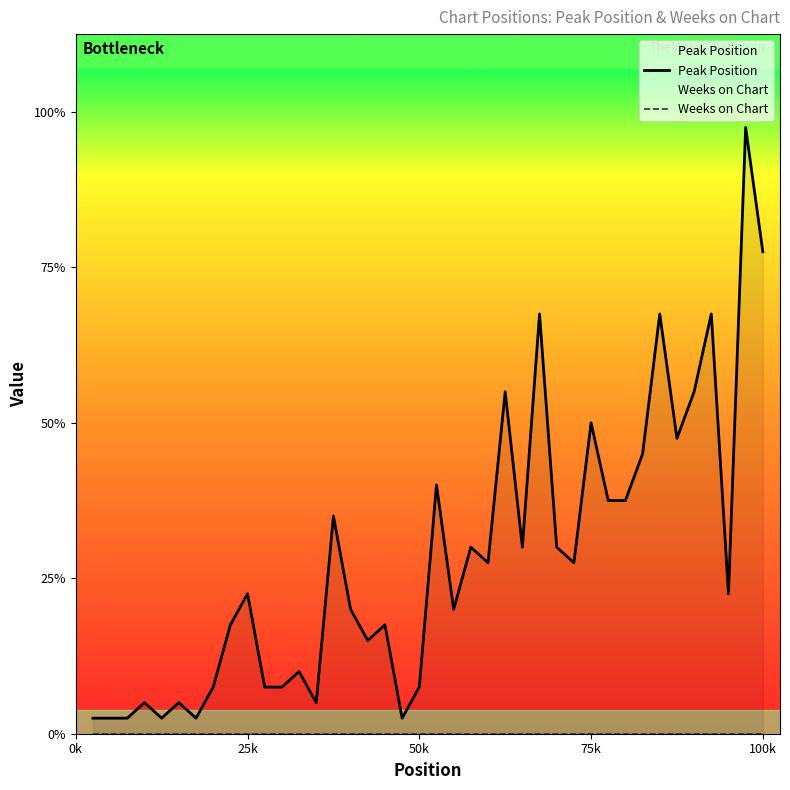

True or false: Weeks on Chart and Peak Position intersect in this chart.

False